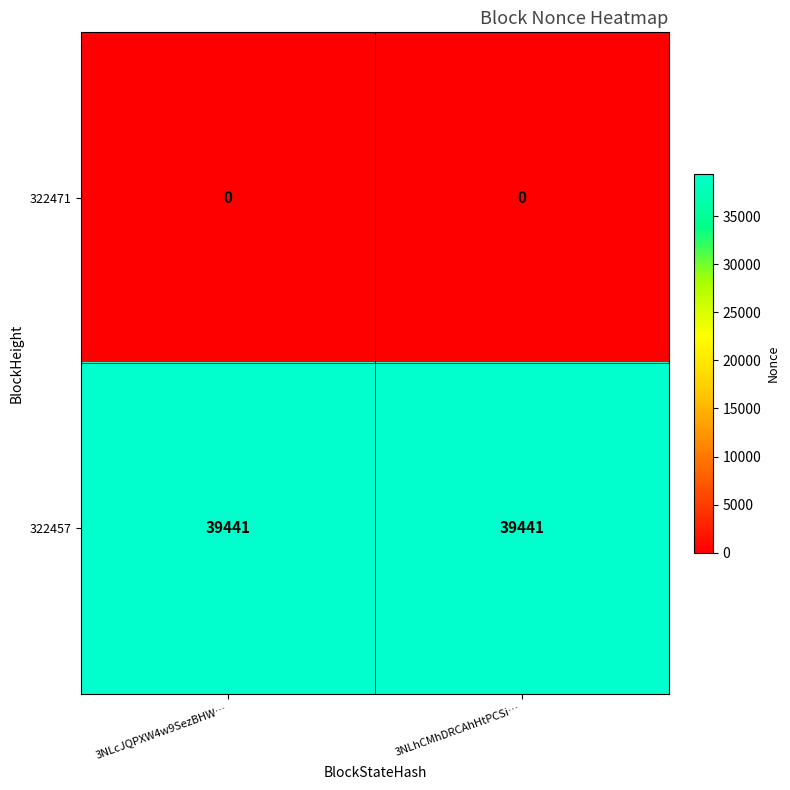

Reading left to right, transcribe all the data shown in this chart.

322471: 3NLcJQPXW4w9SezBHW…=0	3NLhCMhDRCAhHtPCSi…=0
322457: 3NLcJQPXW4w9SezBHW…=39441	3NLhCMhDRCAhHtPCSi…=39441